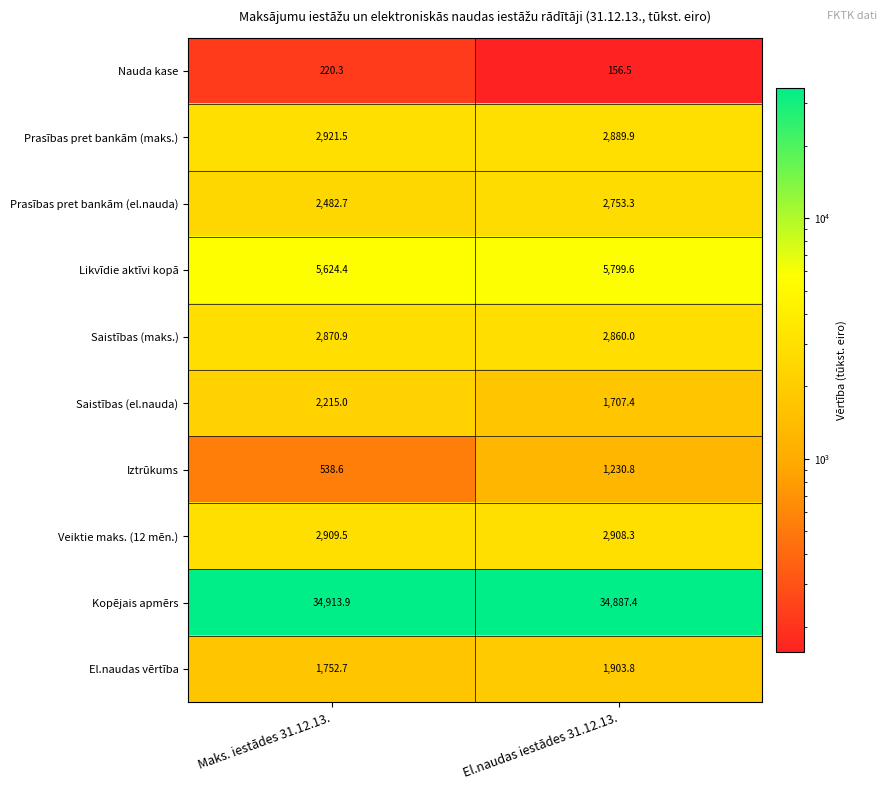

Reading right to left, extract all data points from this chart.

Nauda kase: El.naudas iestādes 31.12.13.=156.5	Maks. iestādes 31.12.13.=220.3
Prasības pret bankām (maks.): El.naudas iestādes 31.12.13.=2889.9	Maks. iestādes 31.12.13.=2921.5
Prasības pret bankām (el.nauda): El.naudas iestādes 31.12.13.=2753.3	Maks. iestādes 31.12.13.=2482.7
Likvīdie aktīvi kopā: El.naudas iestādes 31.12.13.=5799.6	Maks. iestādes 31.12.13.=5624.4
Saistības (maks.): El.naudas iestādes 31.12.13.=2860.0	Maks. iestādes 31.12.13.=2870.9
Saistības (el.nauda): El.naudas iestādes 31.12.13.=1707.4	Maks. iestādes 31.12.13.=2215.0
Iztrūkums: El.naudas iestādes 31.12.13.=1230.8	Maks. iestādes 31.12.13.=538.6
Veiktie maks. (12 mēn.): El.naudas iestādes 31.12.13.=2908.3	Maks. iestādes 31.12.13.=2909.5
Kopējais apmērs: El.naudas iestādes 31.12.13.=34887.4	Maks. iestādes 31.12.13.=34913.9
El.naudas vērtība: El.naudas iestādes 31.12.13.=1903.8	Maks. iestādes 31.12.13.=1752.7